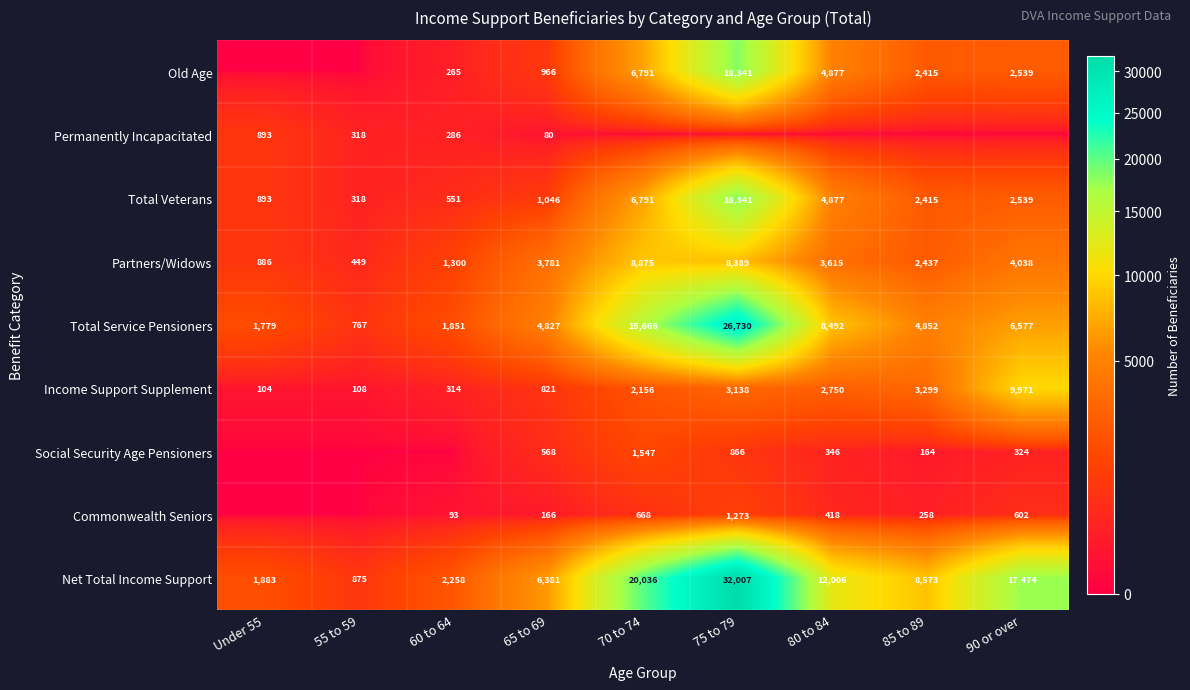

What is the sum of all Net Total Income Support values?

101493